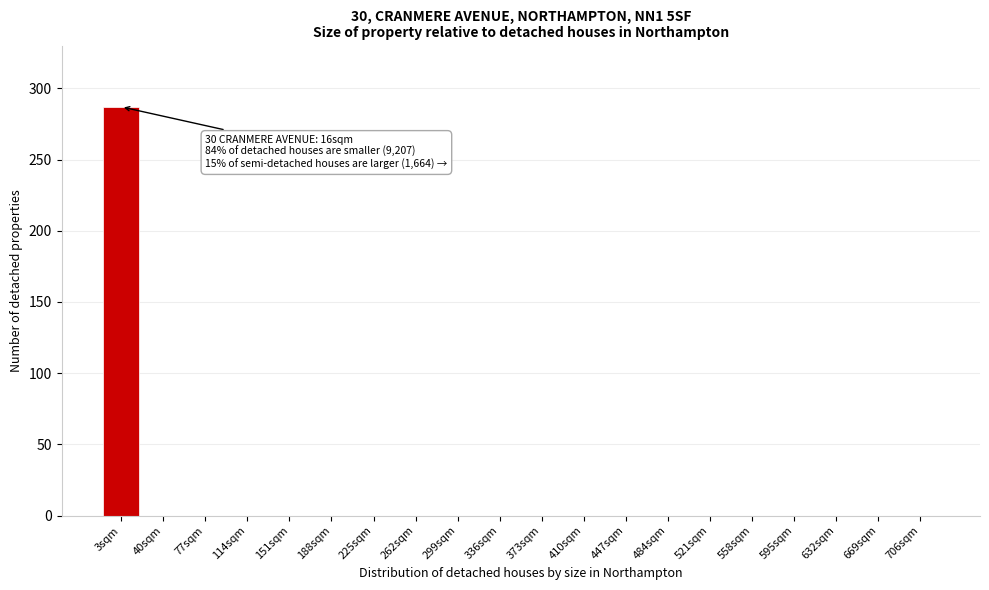

Reading left to right, extract all data points from this chart.

3sqm=287	40sqm=0	77sqm=0	114sqm=0	151sqm=0	188sqm=0	225sqm=0	262sqm=0	299sqm=0	336sqm=0	373sqm=0	410sqm=0	447sqm=0	484sqm=0	521sqm=0	558sqm=0	595sqm=0	632sqm=0	669sqm=0	706sqm=0